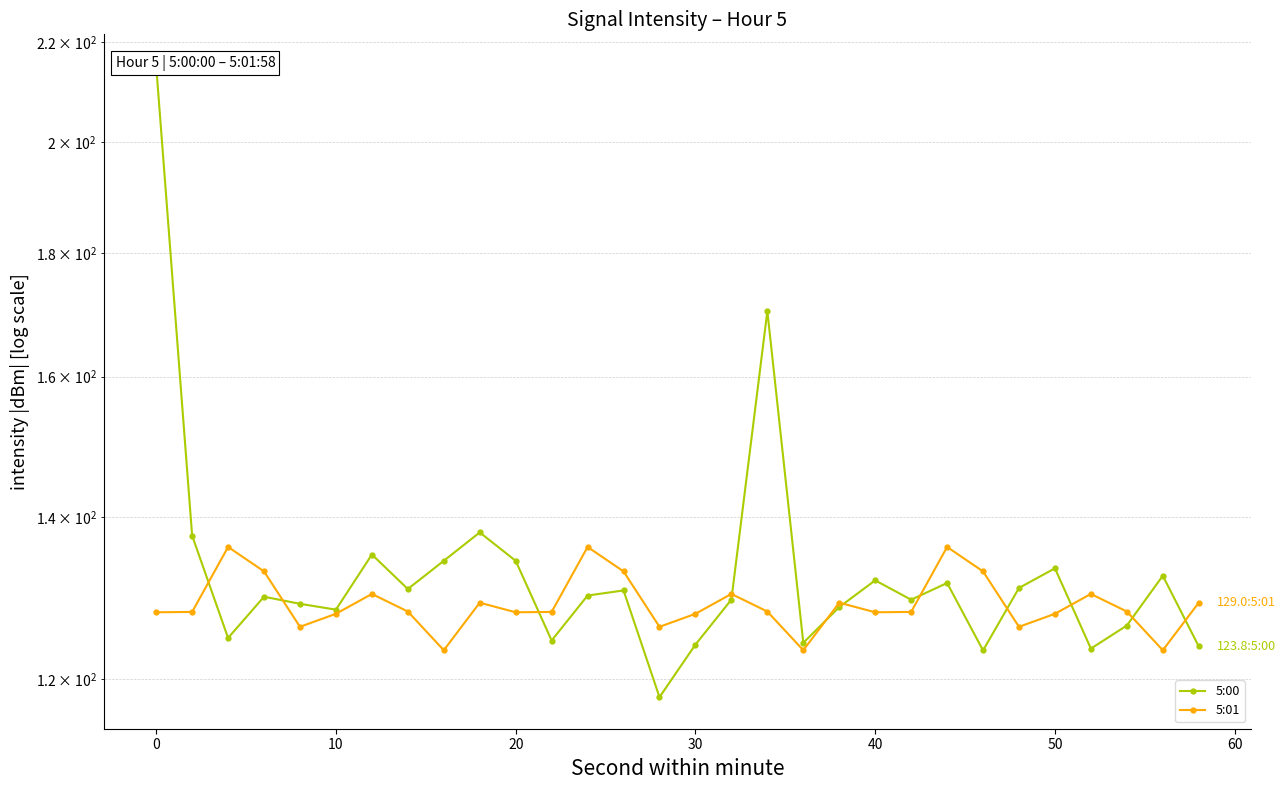

Which series has the largest total across all categories?

5:00